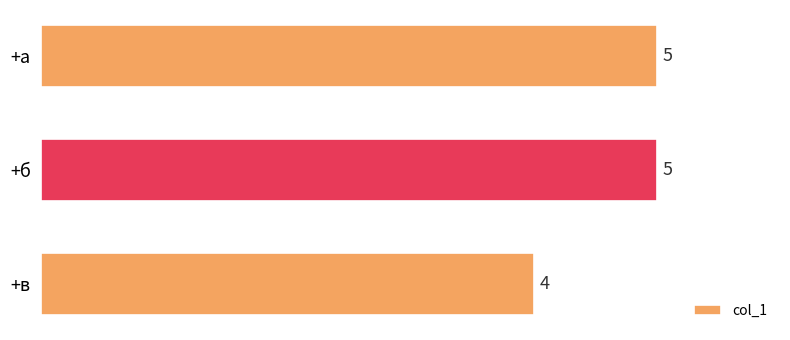

Which label corresponds to the smallest value in the chart?

+в